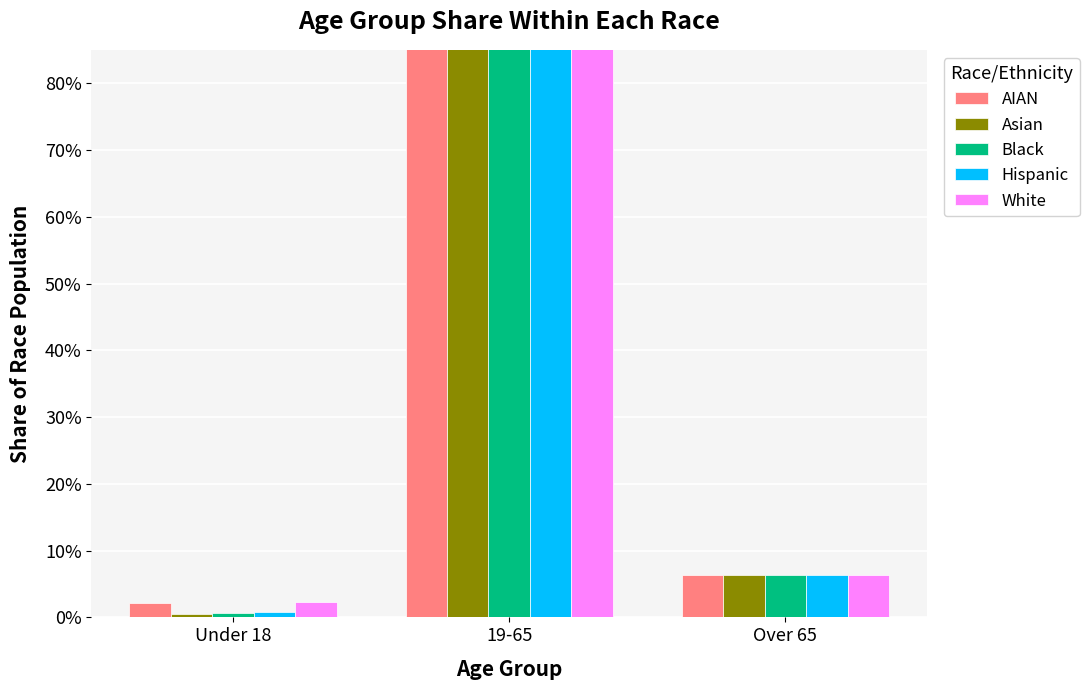

What is the label of the 2nd bar from the left?

19-65